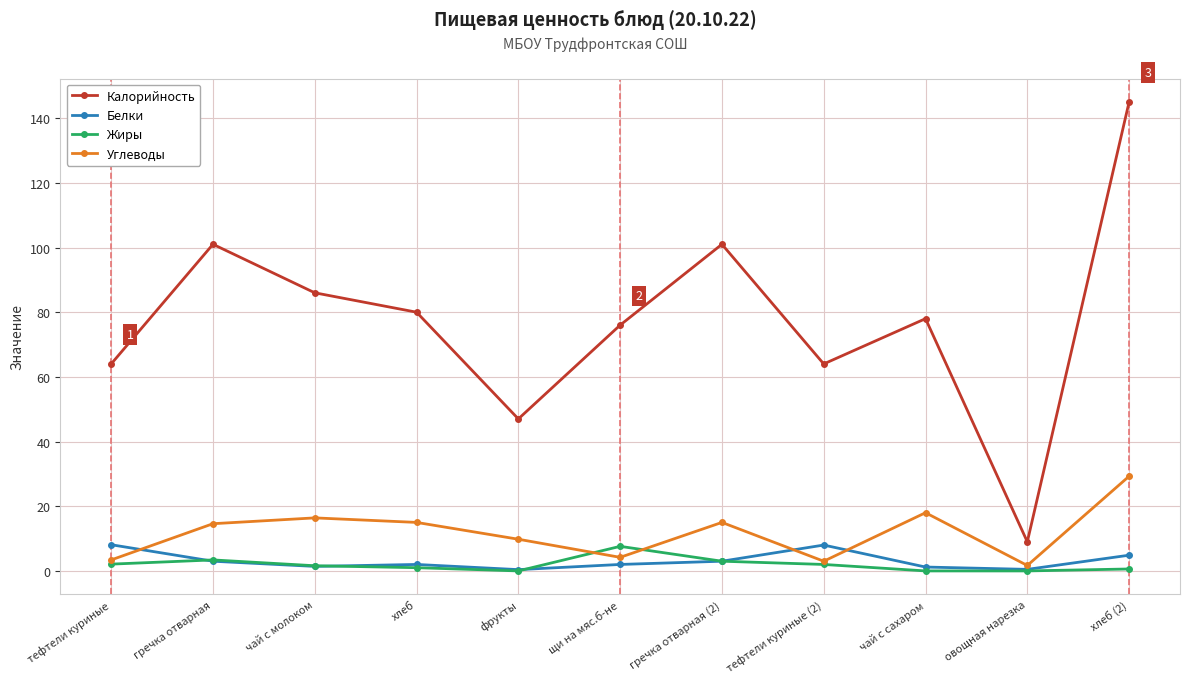

Where does the Углеводы series first go above 14?

гречка отварная